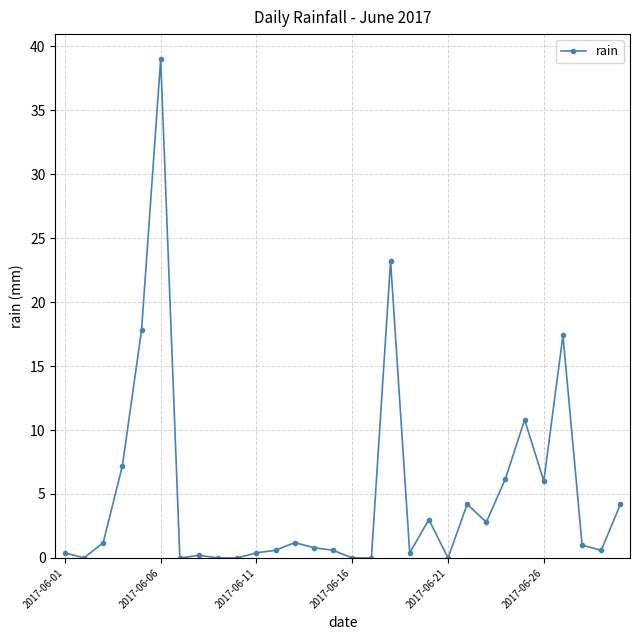

How many data points does each series have?

30